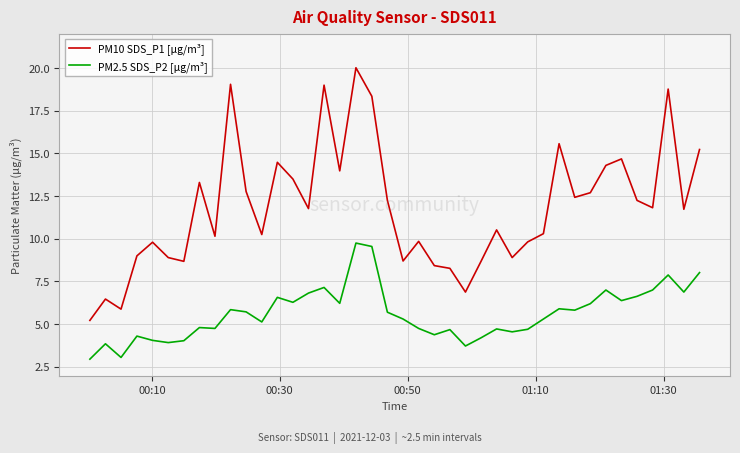

Which series has the largest total across all categories?

PM10 SDS_P1 [µg/m³]